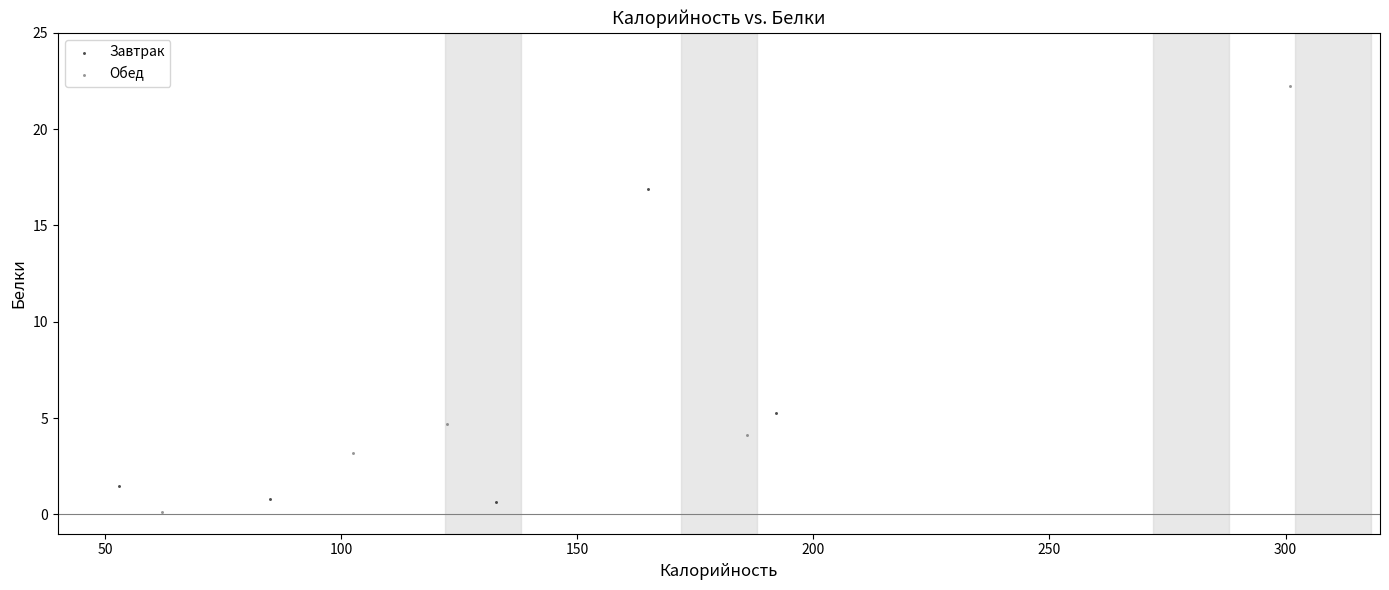

Which series has the largest Y range (max minus min)?

Обед